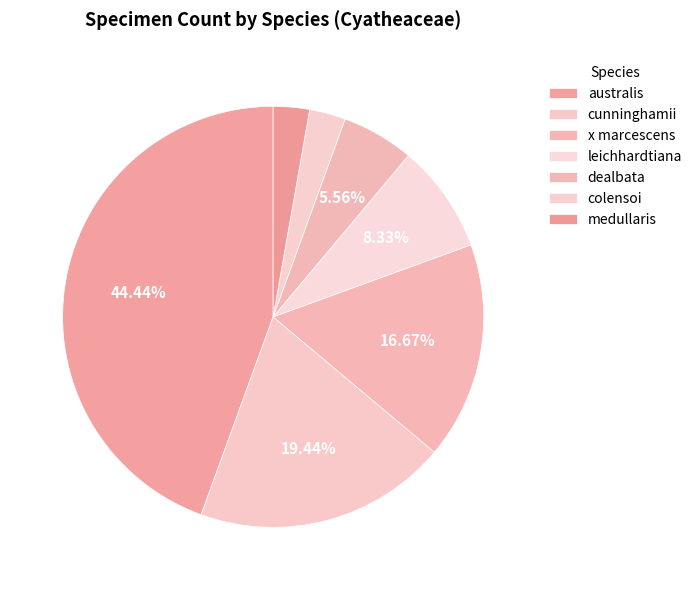

Does dealbata represent more than half of the total?

No